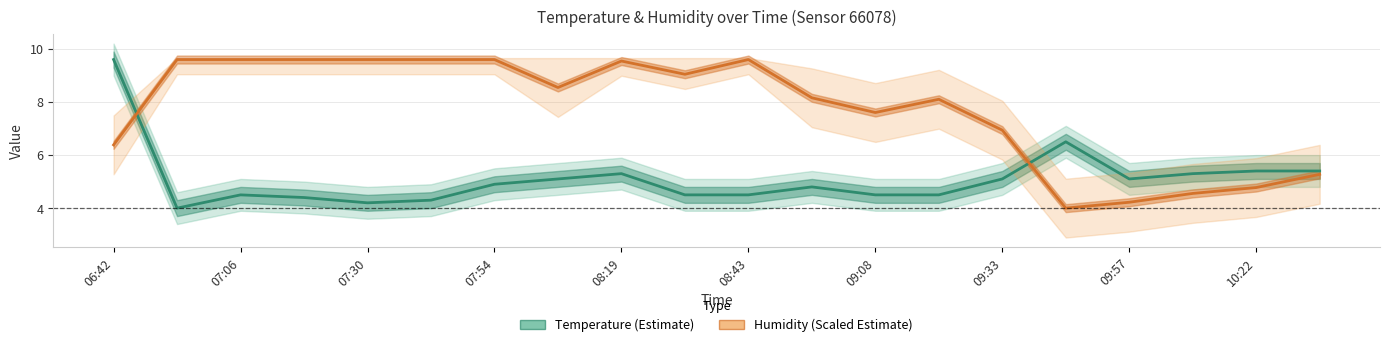

What position from the right is 19?

1